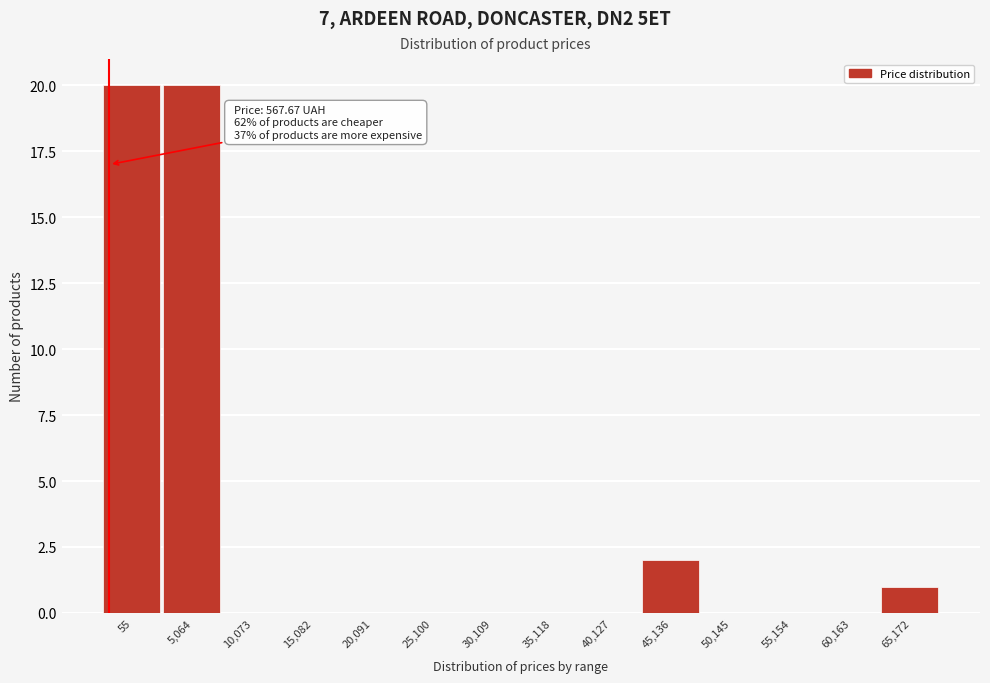

Reading right to left, list all the values displayed in this chart.

65,172=1	60,163=0	55,154=0	50,145=0	45,136=2	40,127=0	35,118=0	30,109=0	25,100=0	20,091=0	15,082=0	10,073=0	5,064=20	55=20